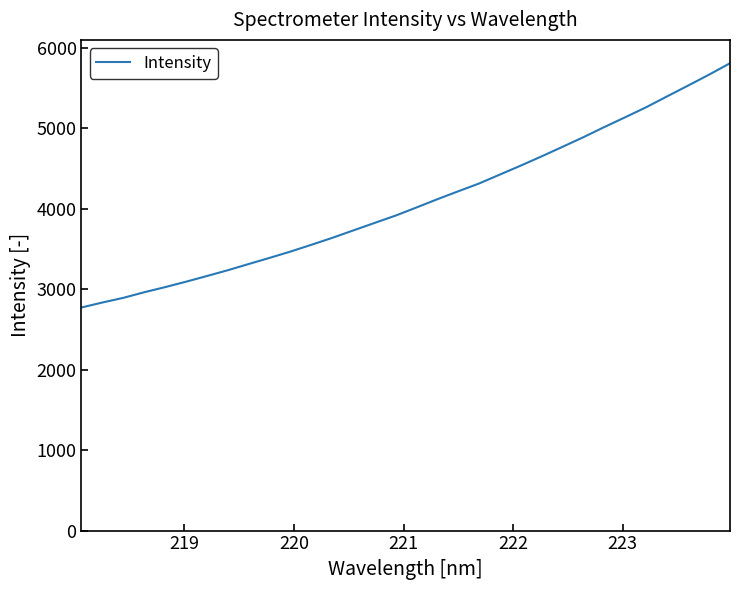

What is the maximum value shown in the chart?

5807.4